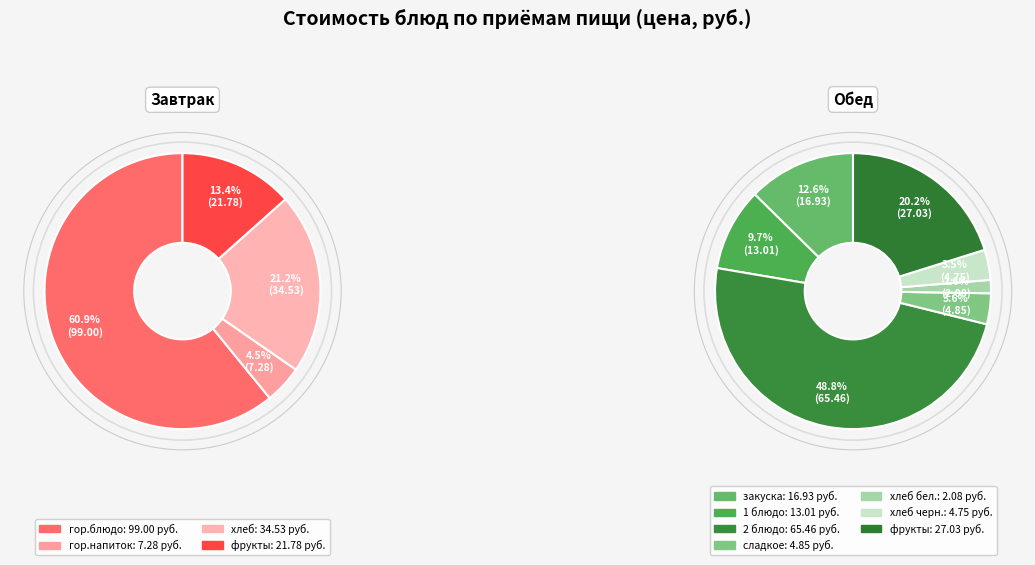

Which category has the biggest portion of the pie?

гор.блюдо